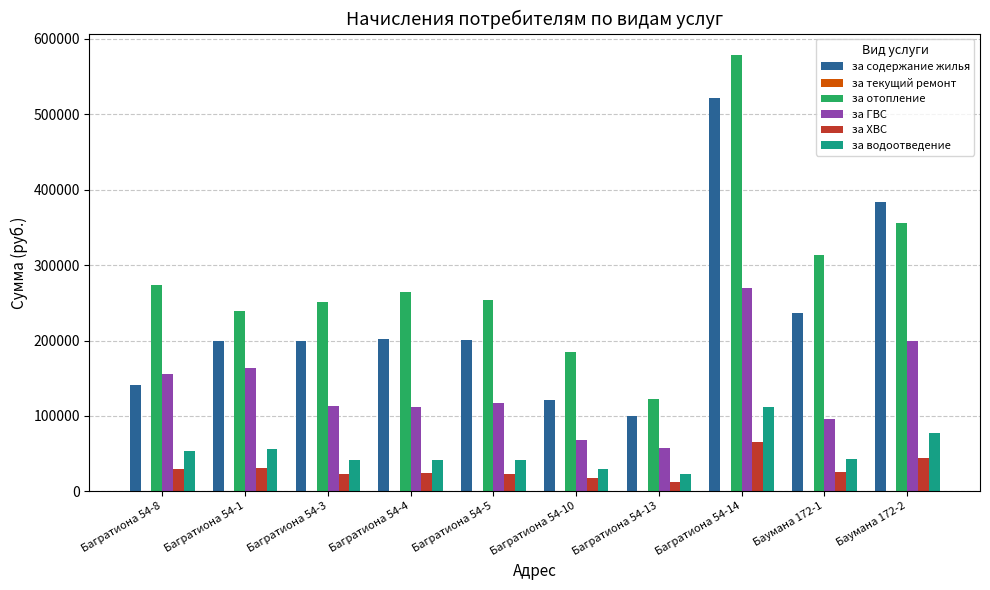

What value does the за содержание жилья series have at Багратиона 54-3?

199368.8